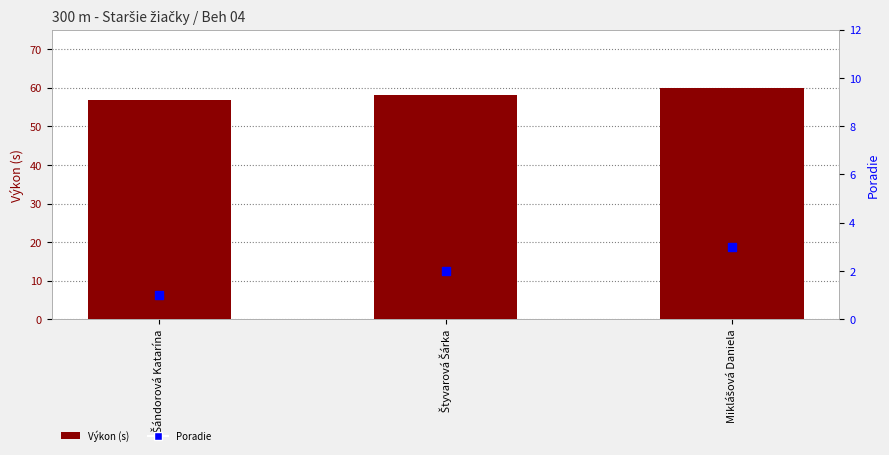

Which series has the largest total across all categories?

Výkon (s)